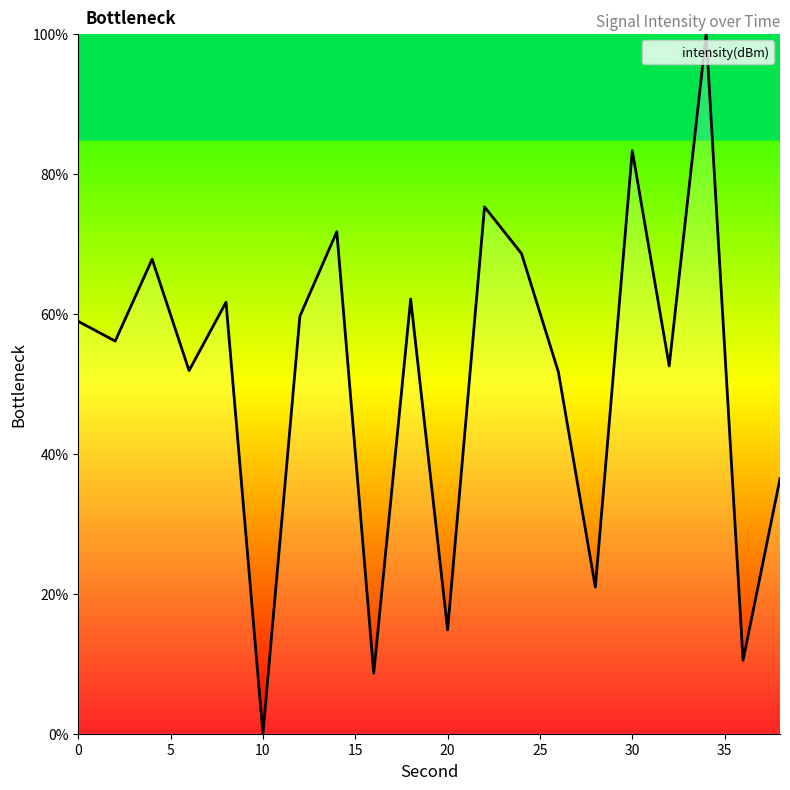

What is the difference between the maximum and minimum values?

100.0